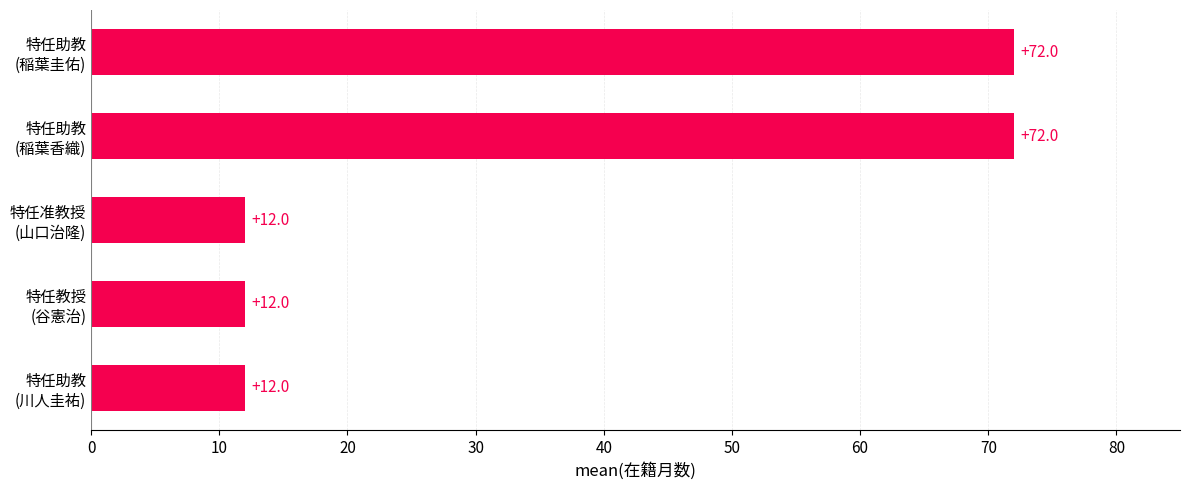

Reading bottom to top, what are all the values shown in this chart?

12	12	12	72	72